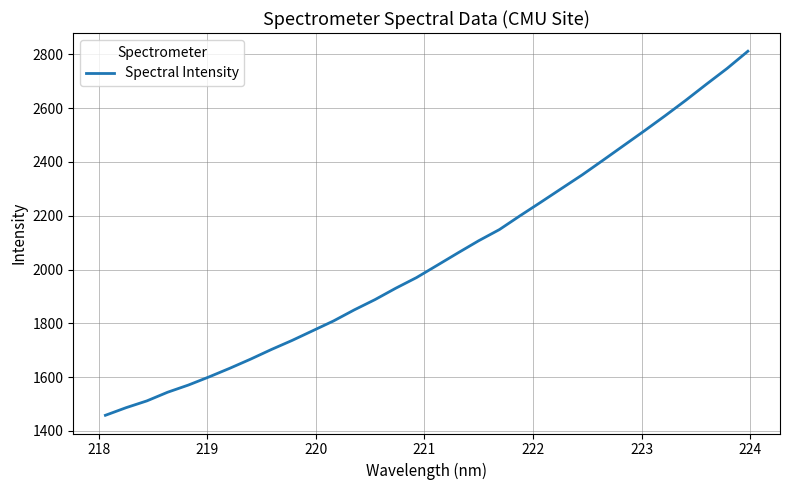

True or false: there are more than 2 points higher than both neighbors.

False